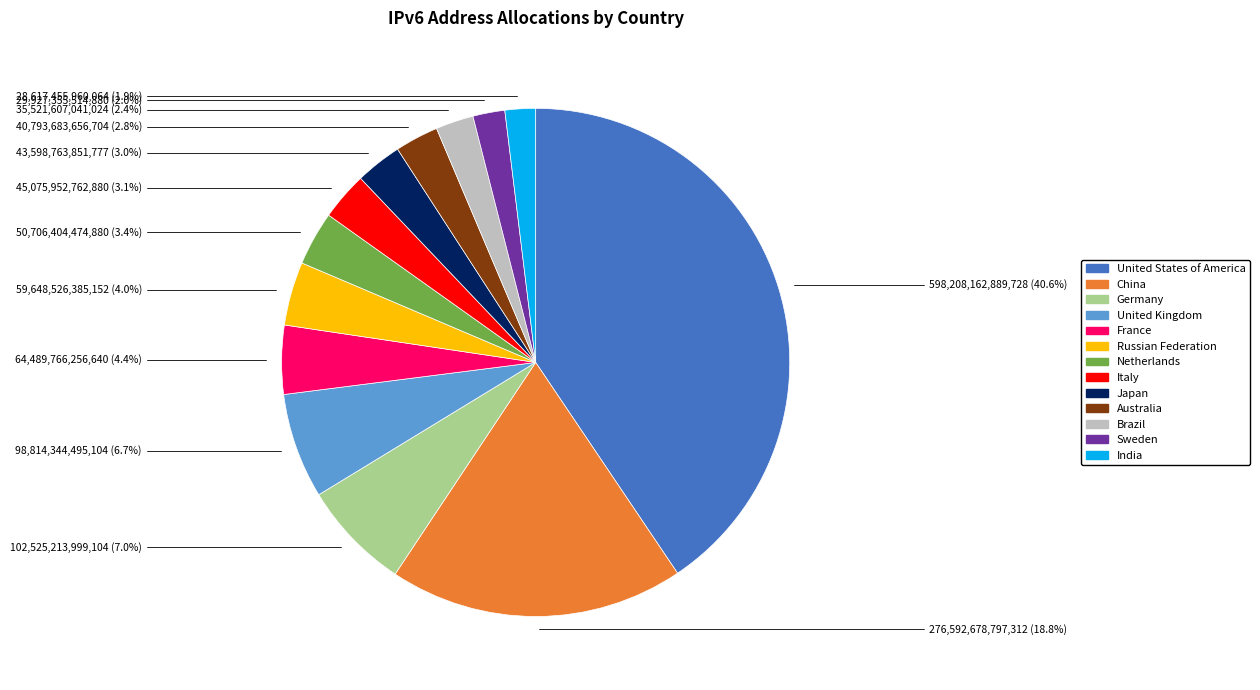

Do Australia and India together represent more than half of the pie?

No